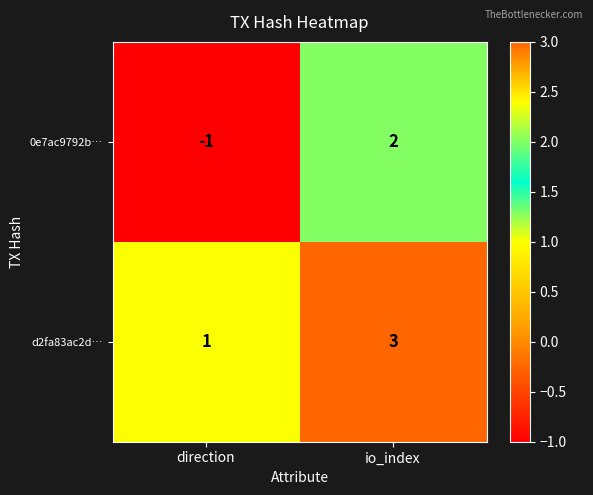

Between direction and io_index, which series saw the biggest shift?

0e7ac9792b…